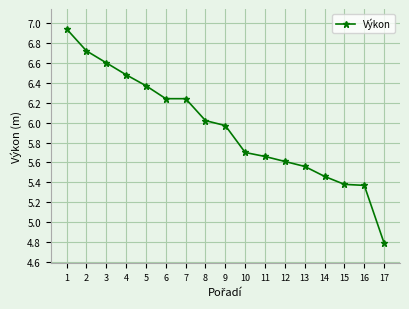

What is the value of the 4th point from the left?

6.5